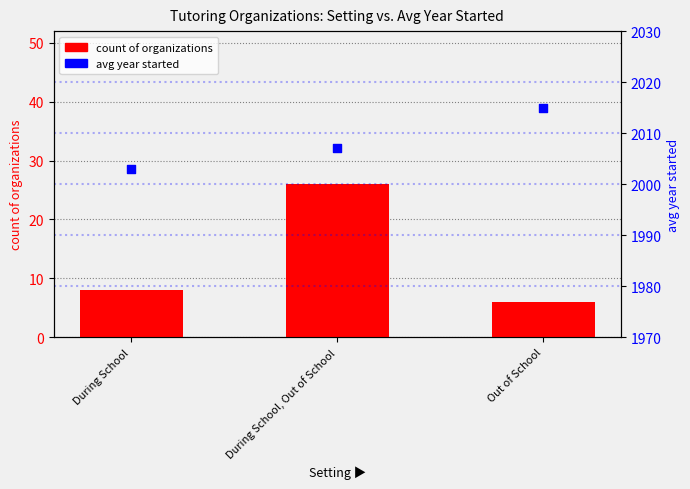

Which series reaches the minimum Y coordinate?

count of organizations